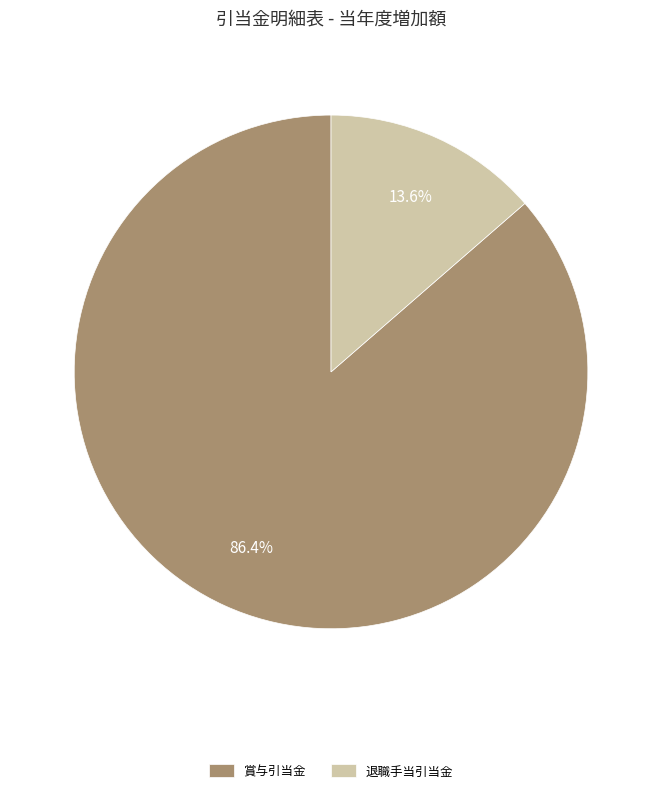

Count the number of slices in the pie.

2